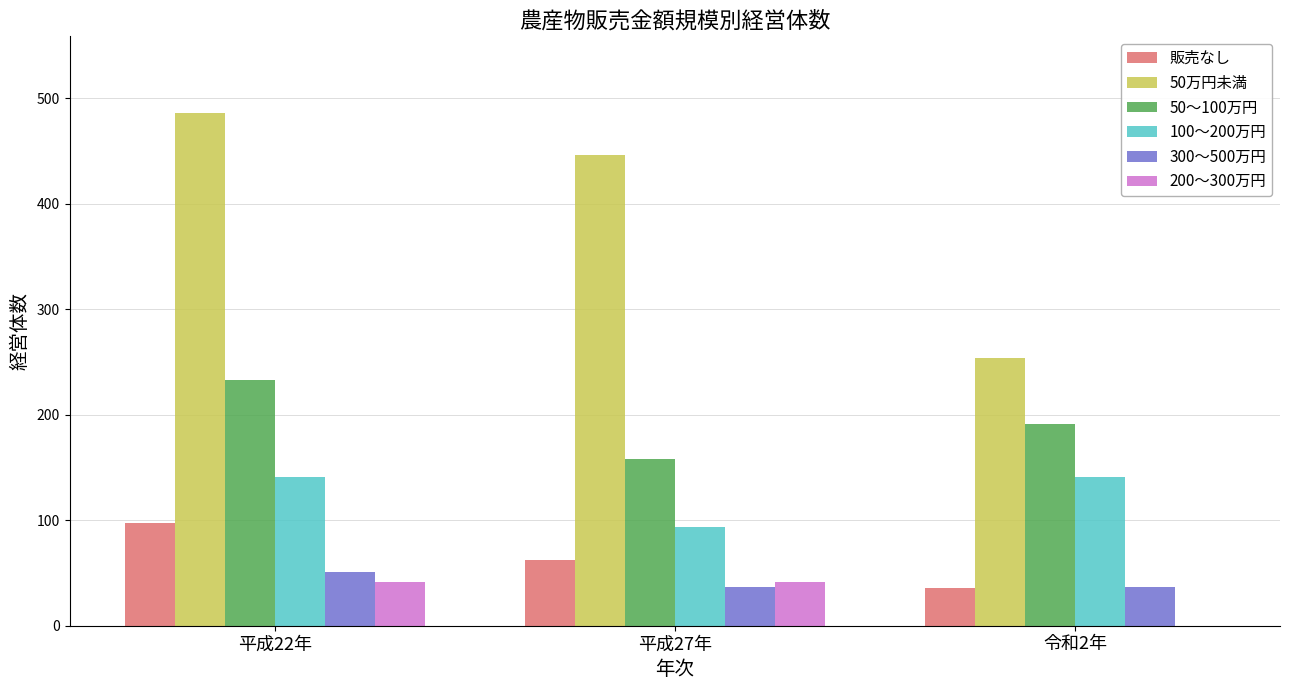

Count the 100～200万円 values in the range 94 to 141.

3